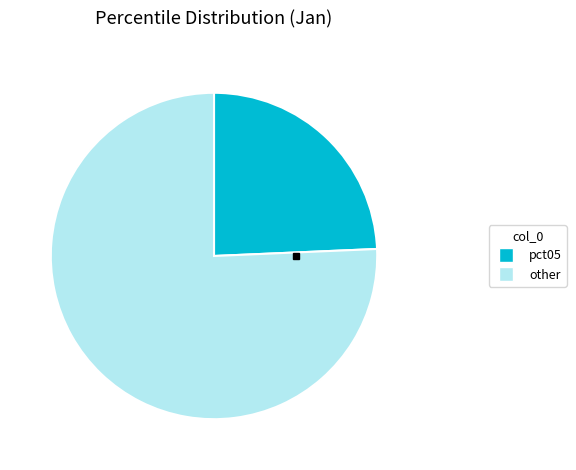

Count the number of slices in the pie.

2